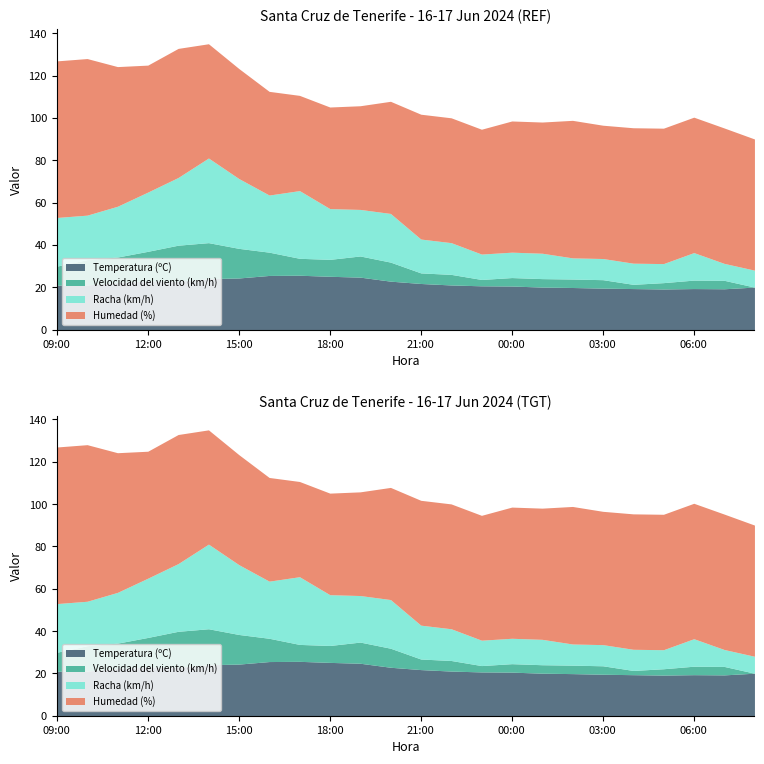

The Humedad (%) series shows 49.0 at 16:00. True or false?

True